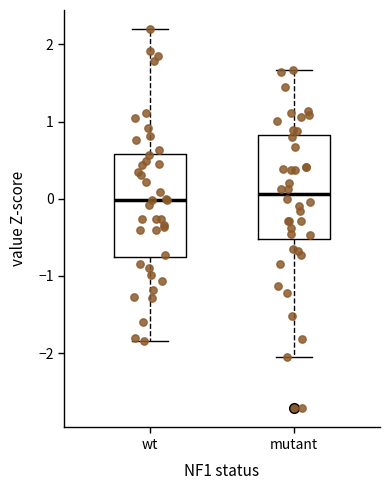

Where does the median line of the box for wt sit on the y-axis? The values are not printed on the chart, so give them approximately, as read against the axis.

0.0